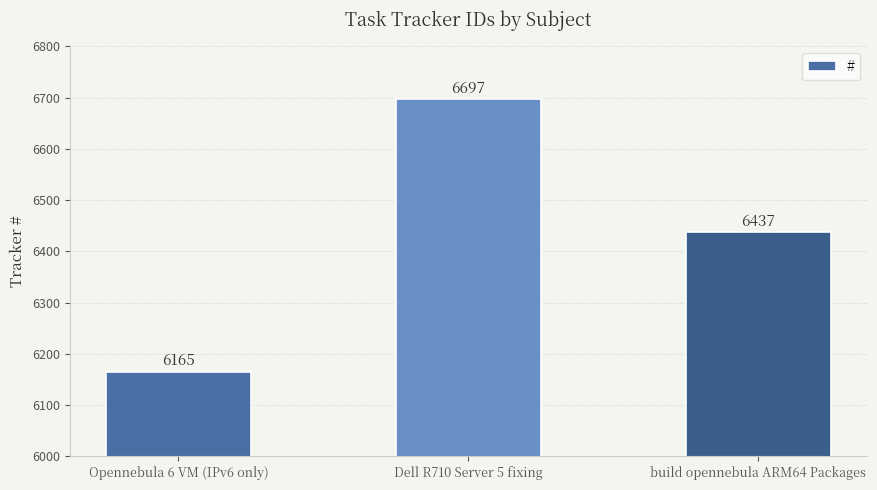

How many data points are less than 6437?

1